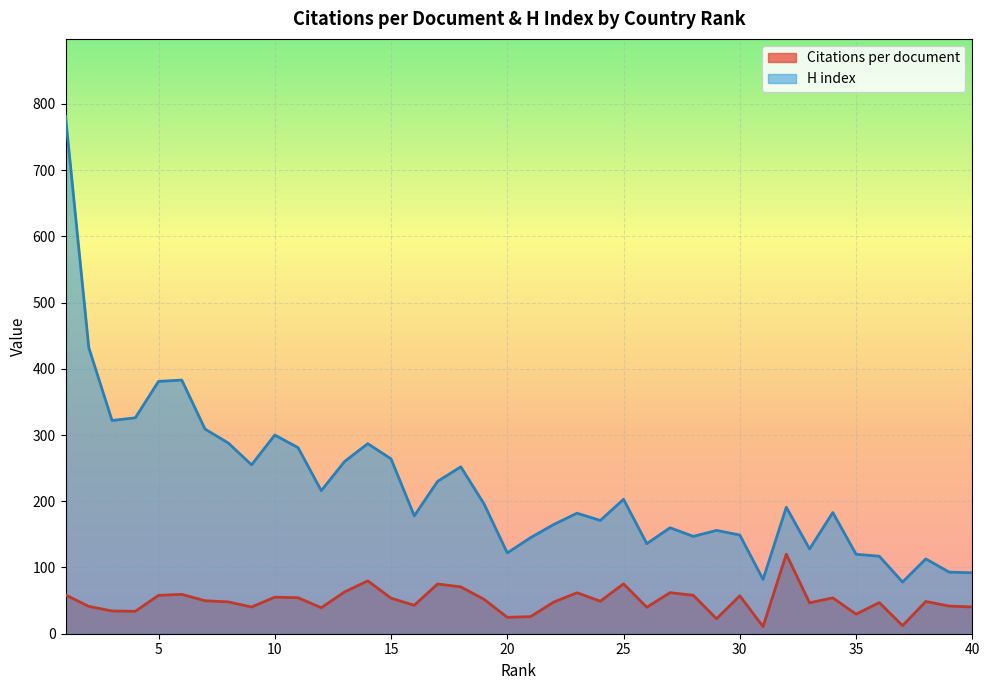

True or false: H index has a value of 247.2 at 28.

False